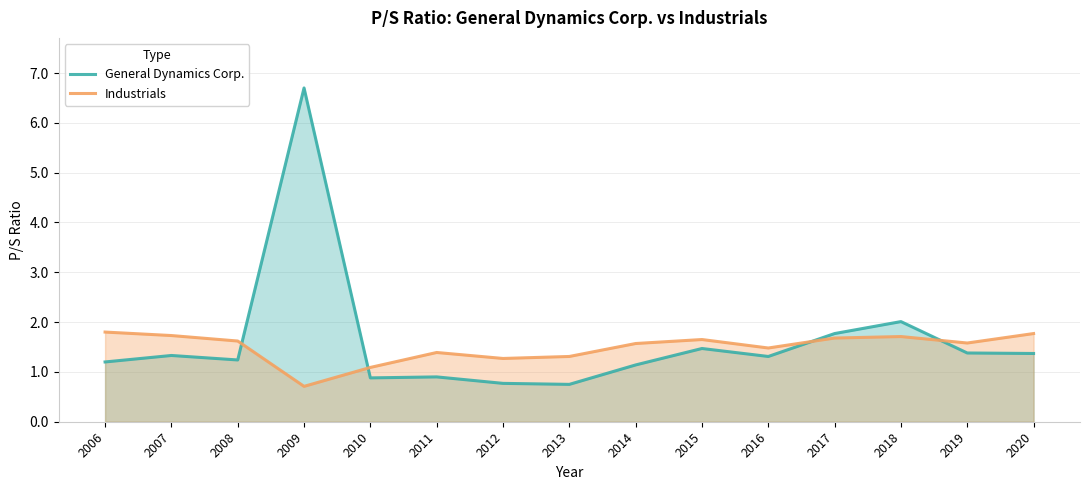

What is the spread (max minus min) of values at 2011?

0.5